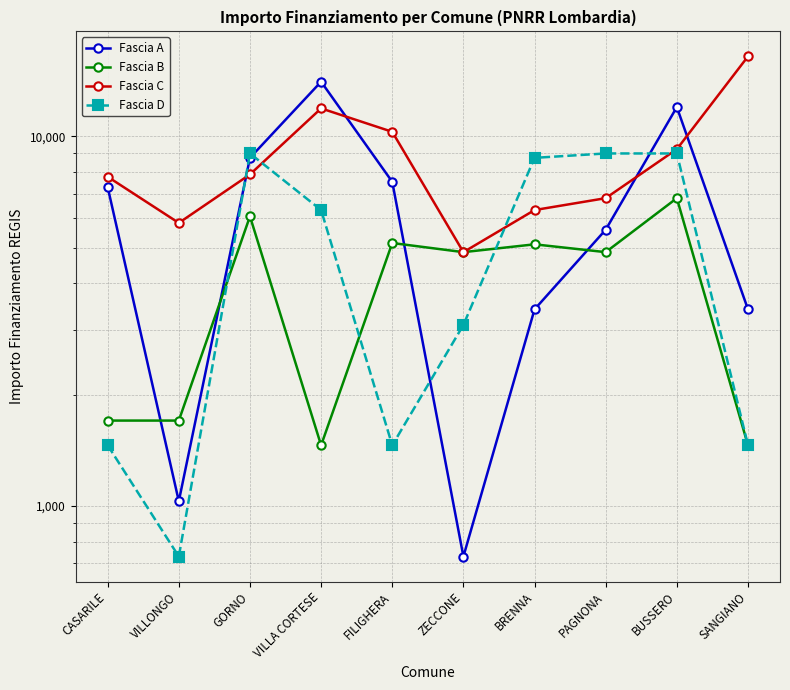

What position from the right is BRENNA?

4